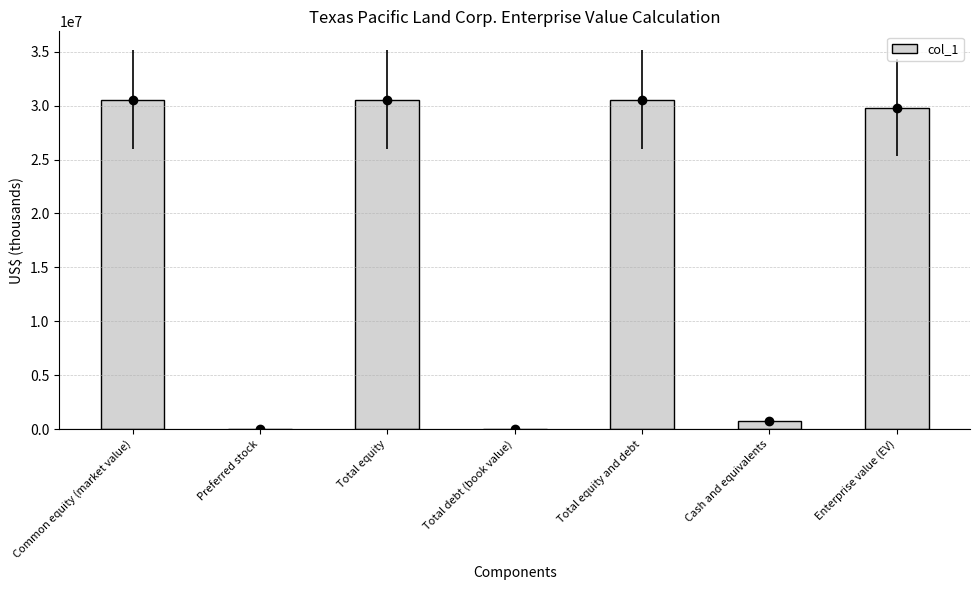

Where does the data first go above 29822736?

Common equity (market value)